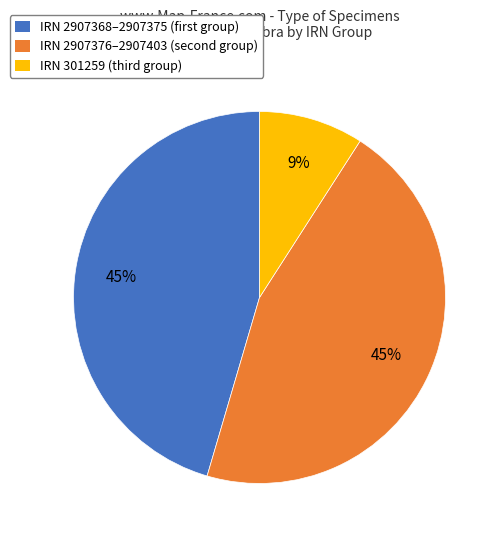

To the nearest percent, what is the difference between the largest and smallest slice percentages?

36%